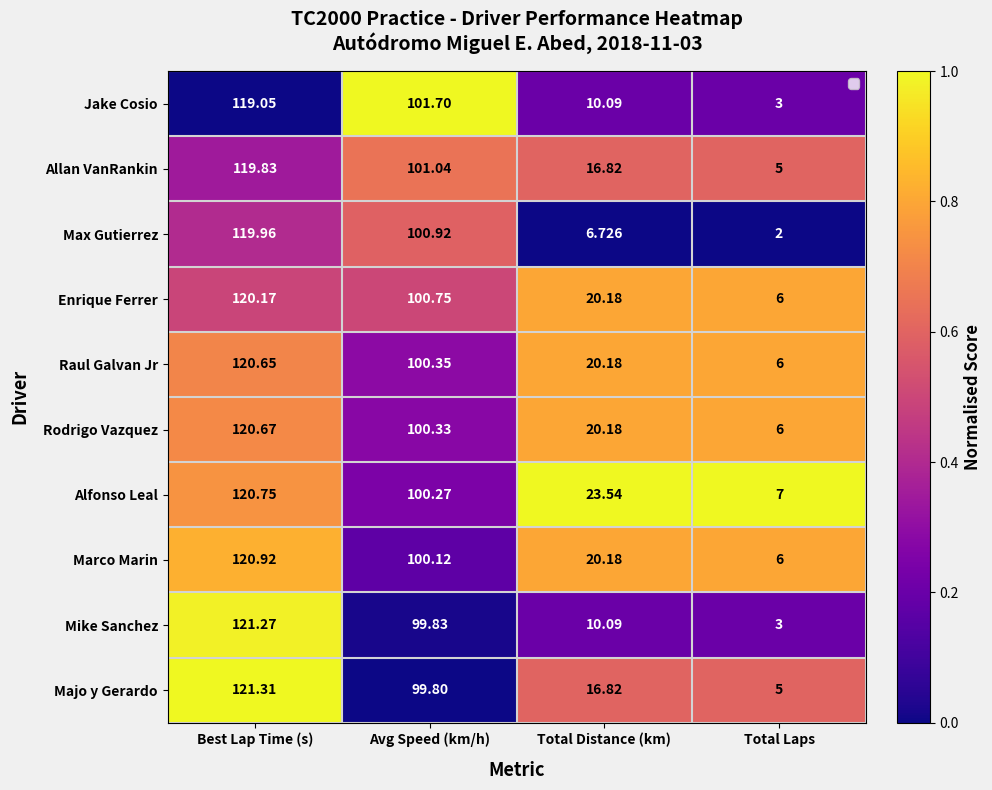

What is the approximate value of Raul Galvan Jr at Best Lap Time (s)?

0.7